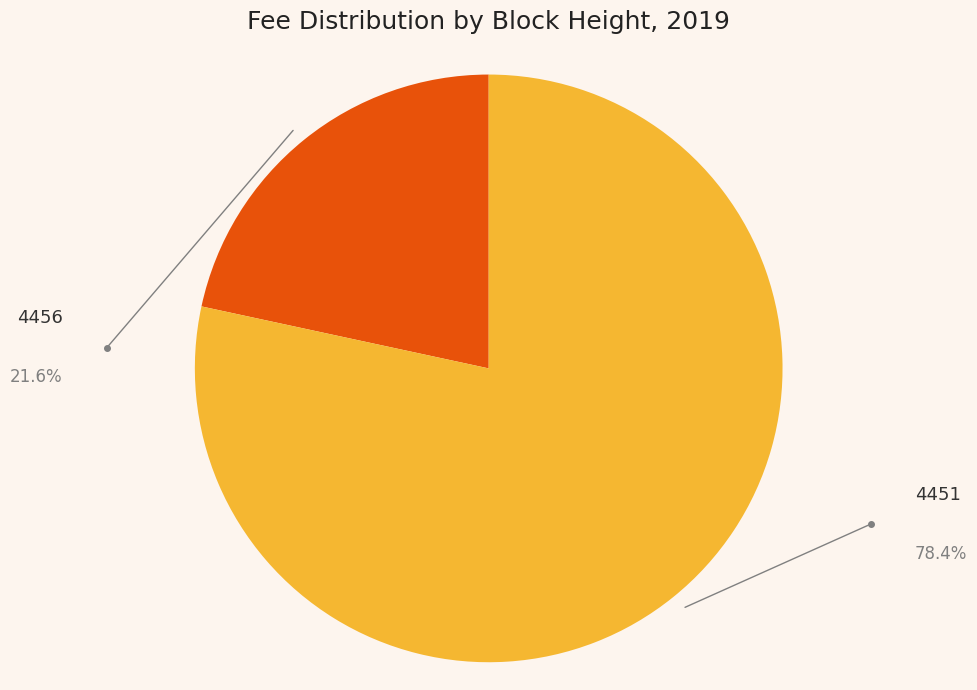

Does 4456 represent more than half of the total?

No